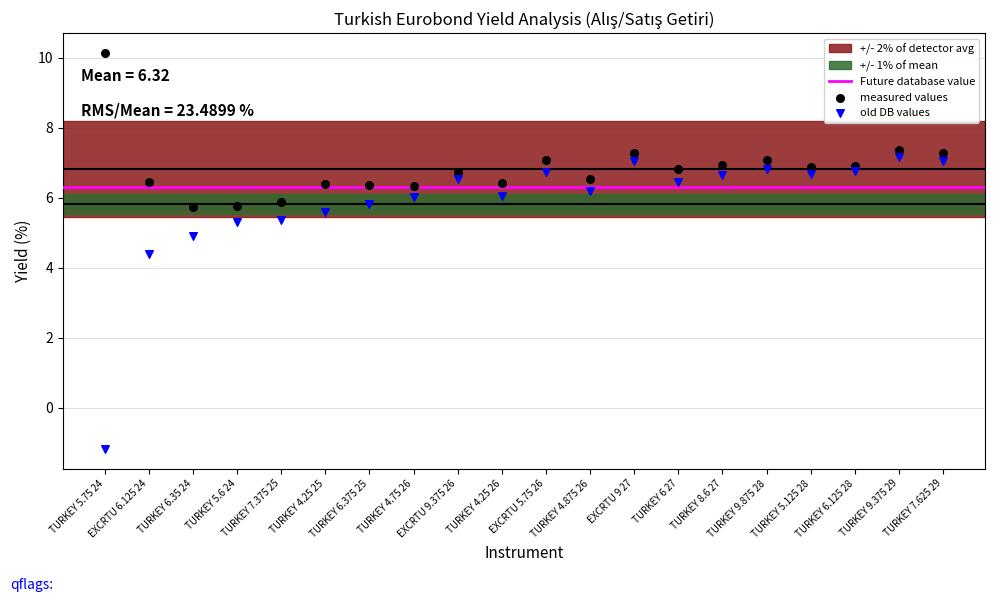

Which series has the largest Y range (max minus min)?

old DB values